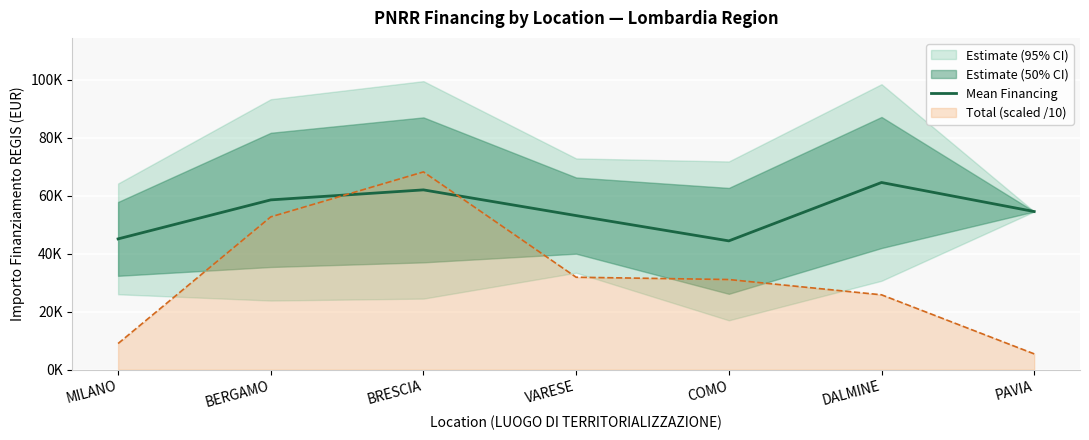

Which has a higher value, DALMINE or MILANO?

DALMINE